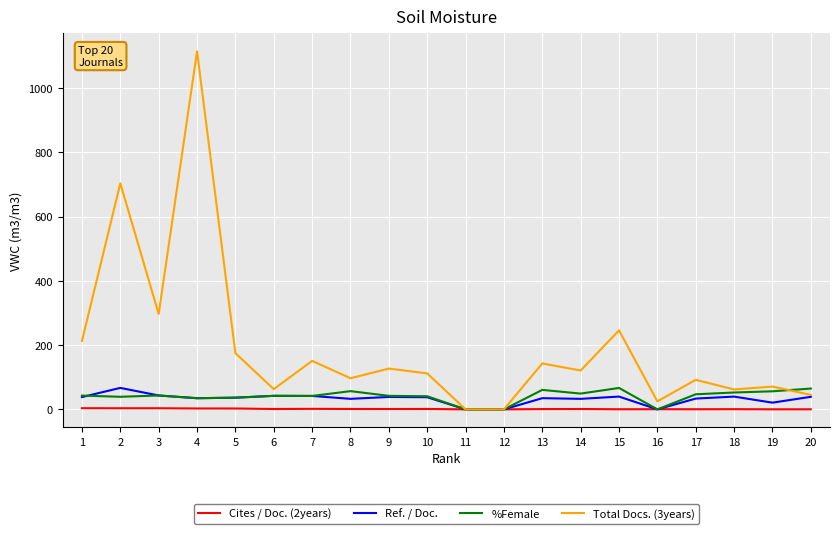

Which series has the widest spread of values?

Total Docs. (3years)